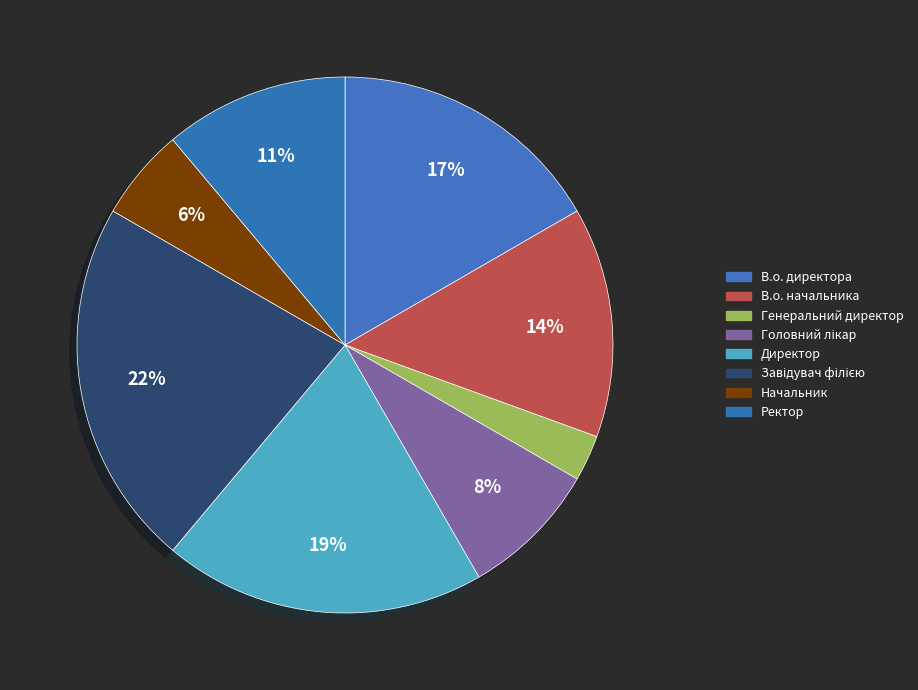

To the nearest percent, what percentage of the pie is Ректор?

11%